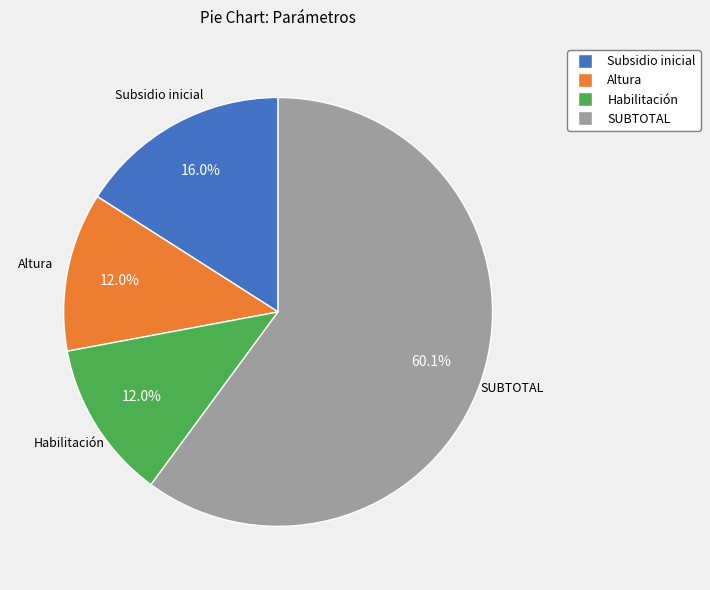

How many slices are in this pie chart?

4